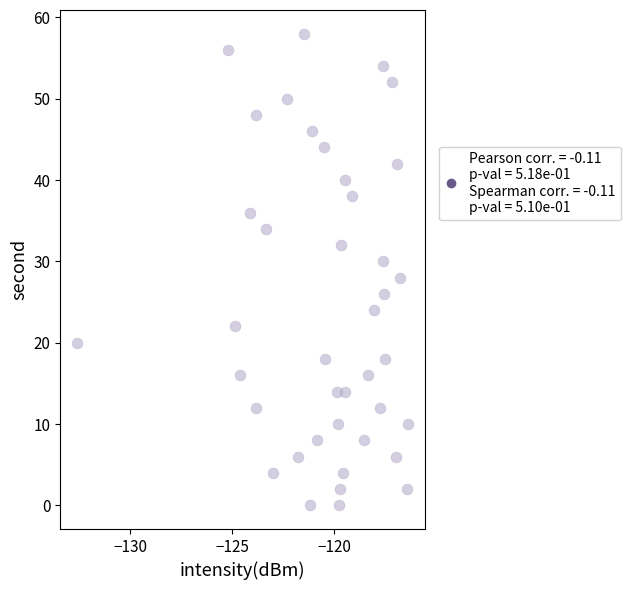

What is the range of Y values (max minus min)?

58